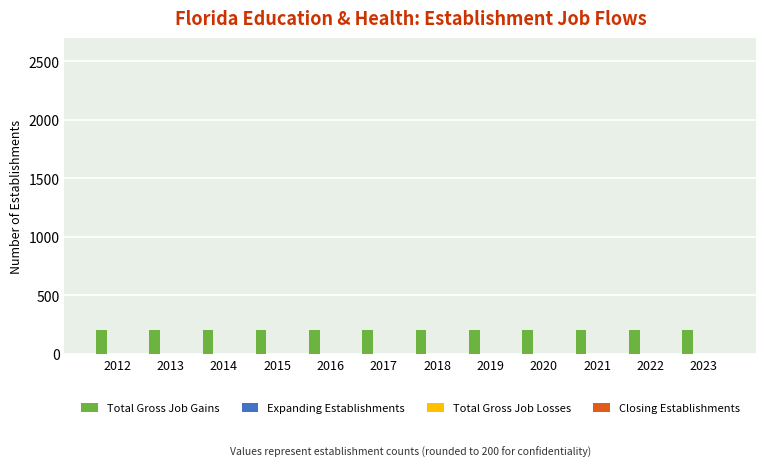

The Total Gross Job Gains series shows 50 at 2014. True or false?

False